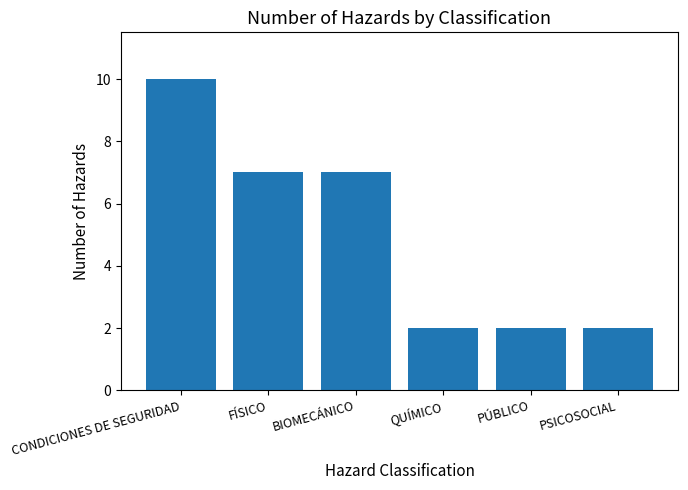

Is it true that the value at BIOMECÁNICO is 9?

False